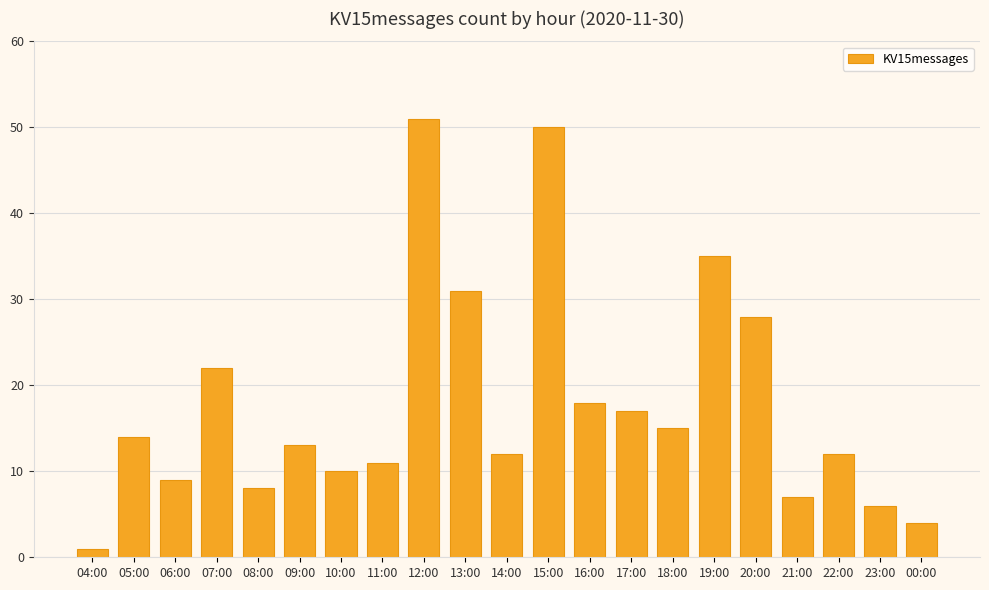

The value at 12:00 is 28. True or false?

False